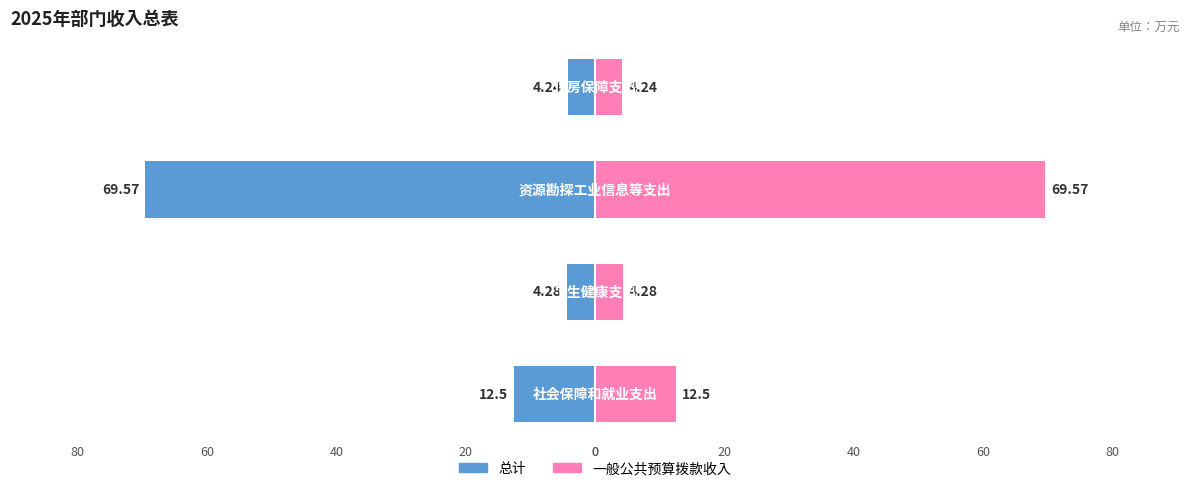

What is the value of the 一般公共预算拨款收入 bar at the 3rd from the left?

69.6